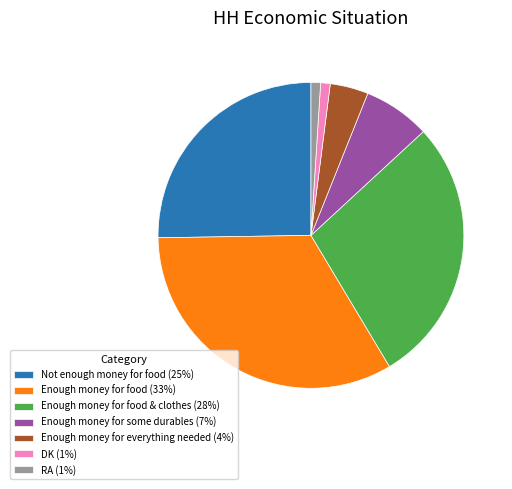

The DK (1%) slice represents 1% of the pie. True or false?

True